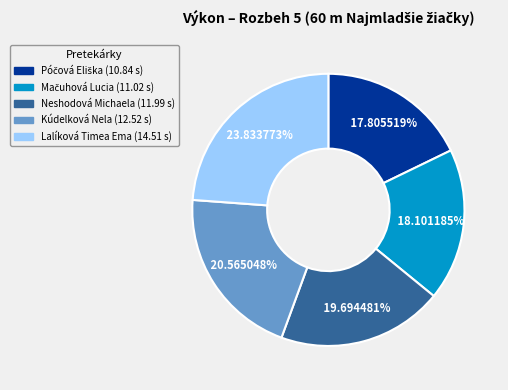

Which category has the biggest portion of the pie?

Lalíková Timea Ema